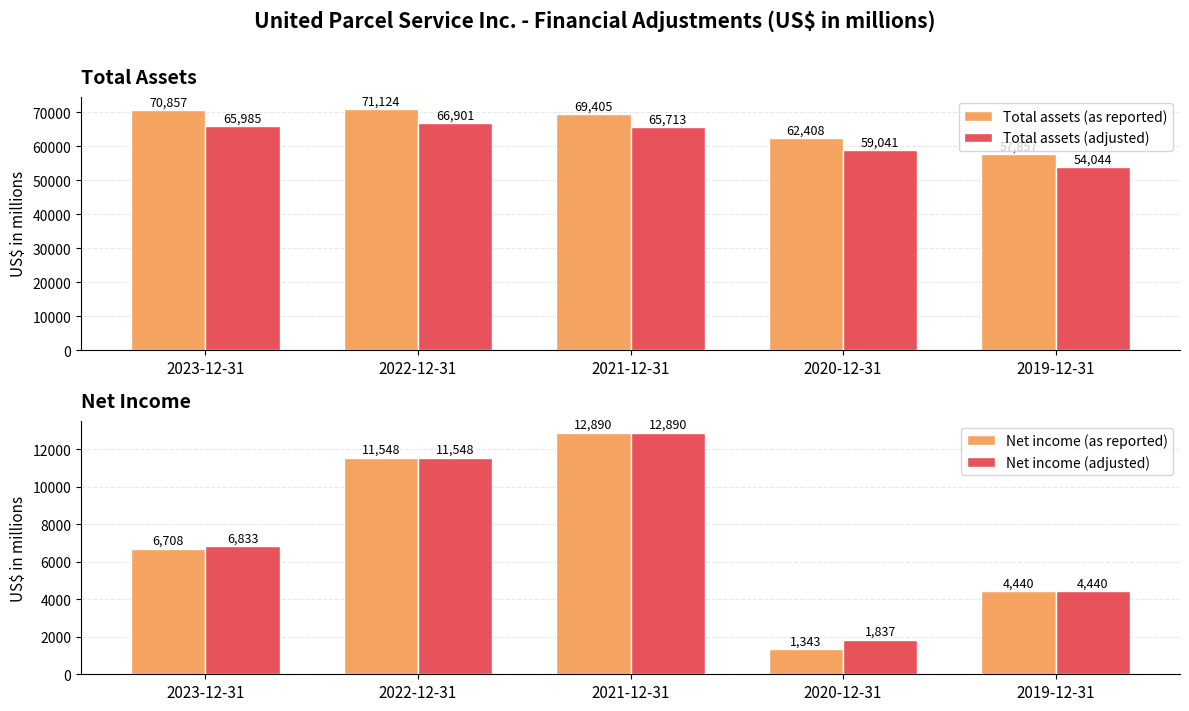

Which category has the highest value in the Net income (as reported) series?

2021-12-31